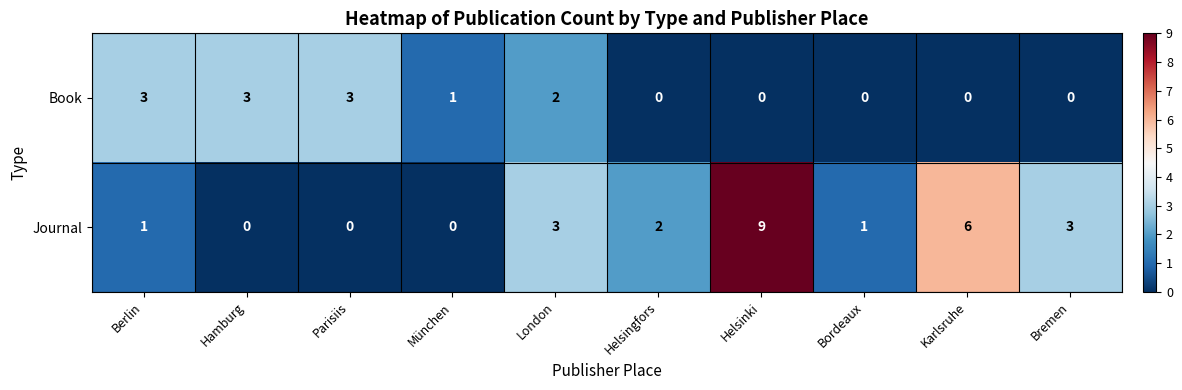

Reading left to right, transcribe all the data shown in this chart.

Book: Berlin=3	Hamburg=3	Parisiis=3	München=1	London=2	Helsingfors=0	Helsinki=0	Bordeaux=0	Karlsruhe=0	Bremen=0
Journal: Berlin=1	Hamburg=0	Parisiis=0	München=0	London=3	Helsingfors=2	Helsinki=9	Bordeaux=1	Karlsruhe=6	Bremen=3